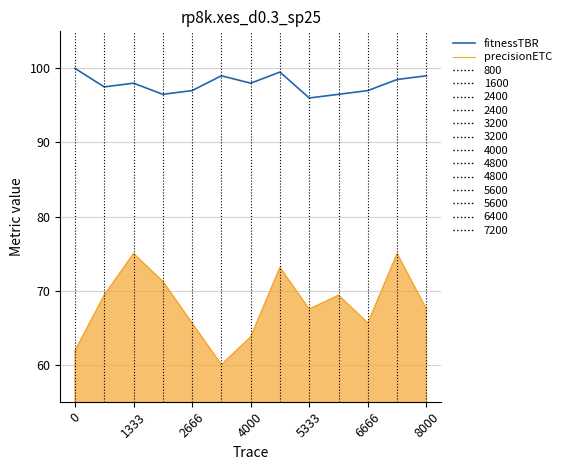

What is the minimum value shown in the chart?

60.0